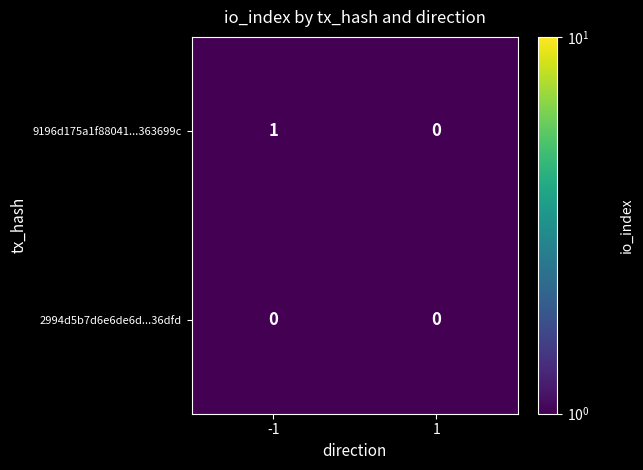

At which category does the chart reach its peak across all series?

-1